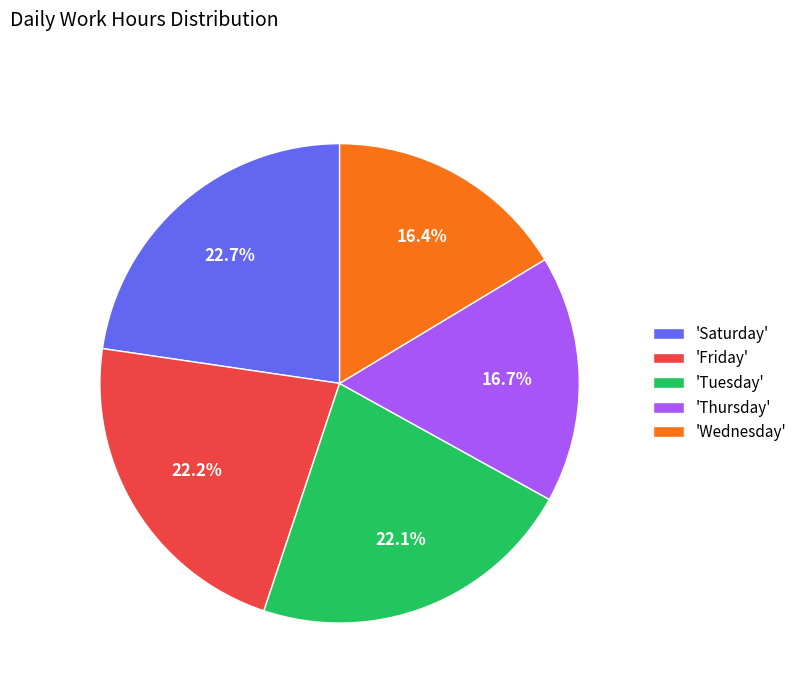

How many slices are in this pie chart?

5